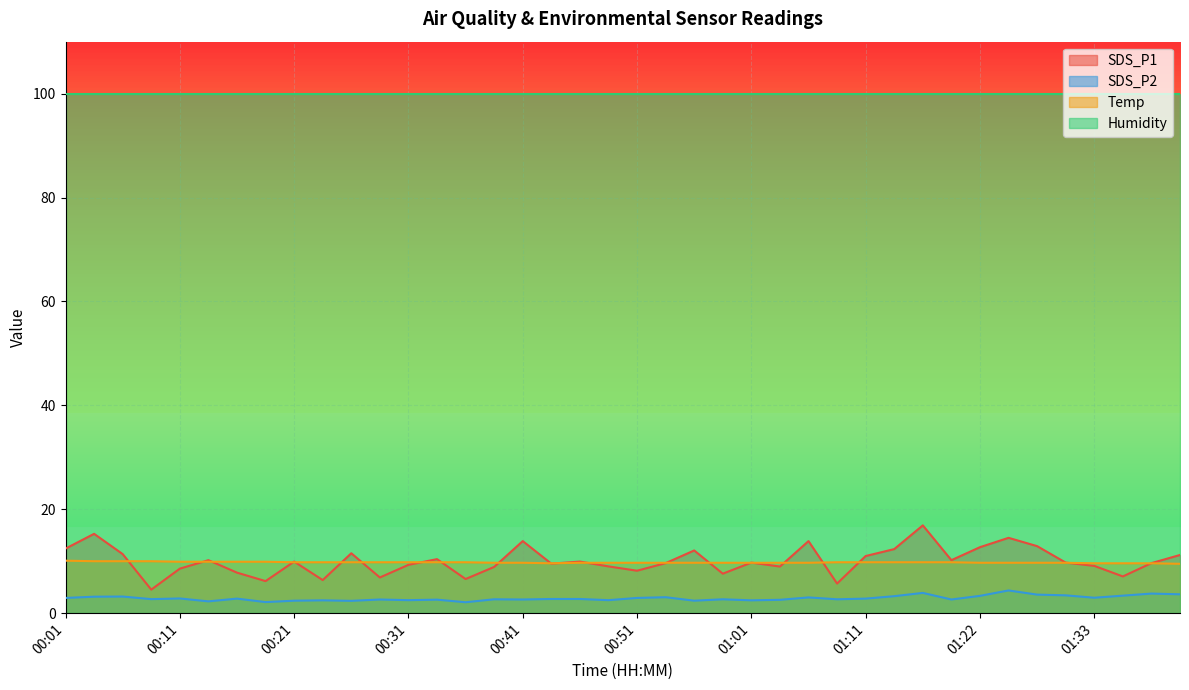

The value of Temp at 01:28 is 9.7. True or false?

True